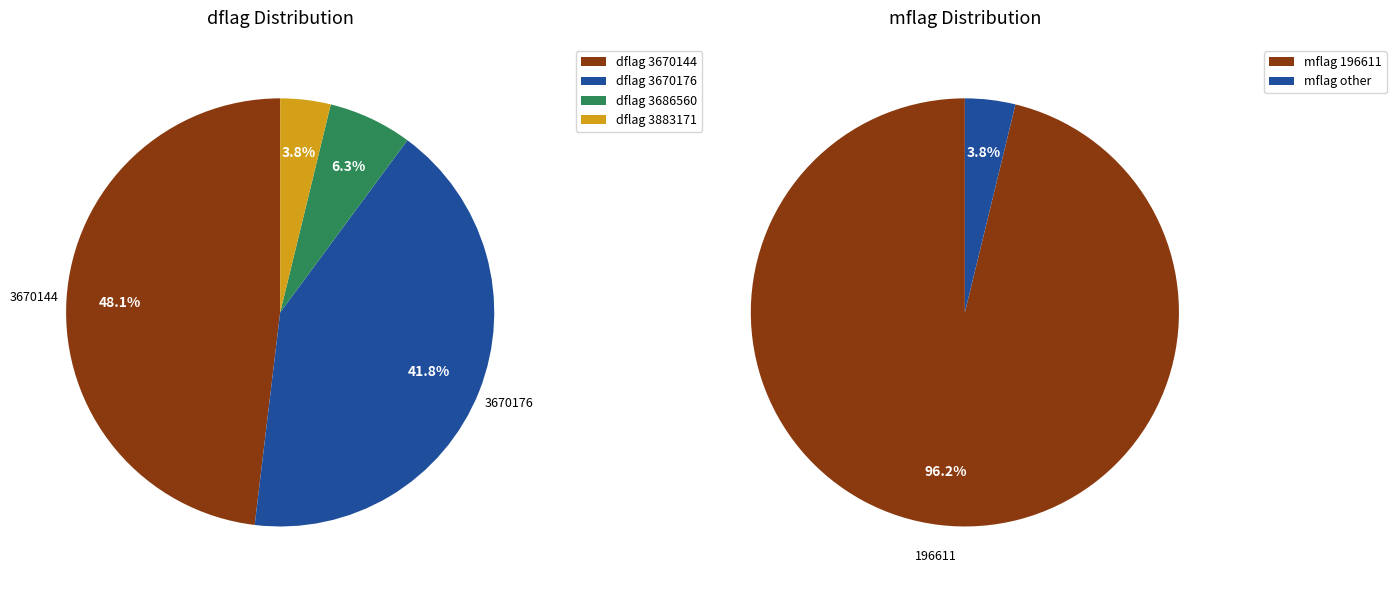

Which category has the smallest portion of the pie?

3883171